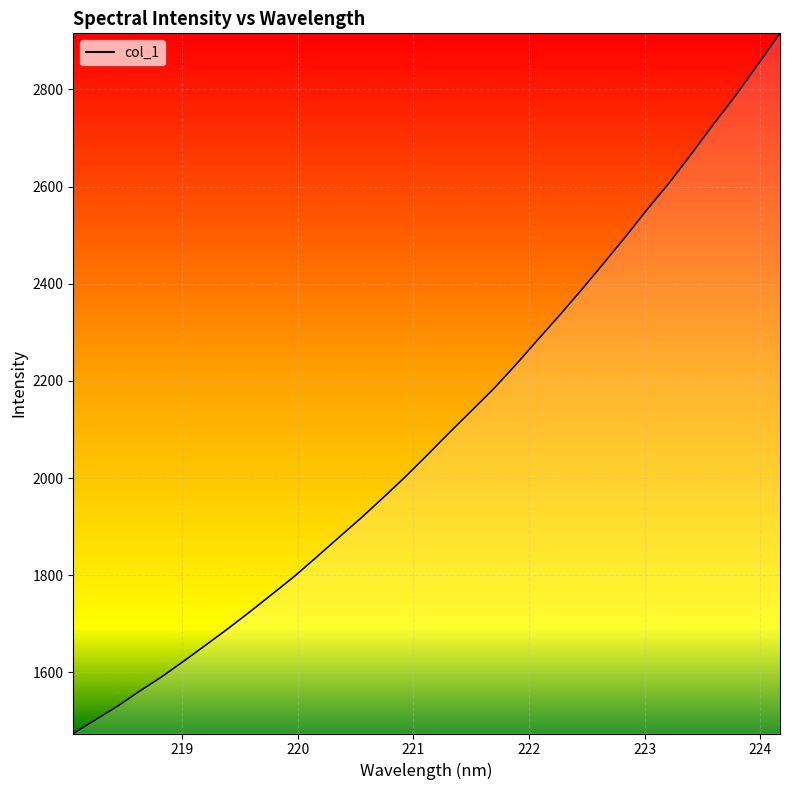

What is the maximum value shown in the chart?

2915.5